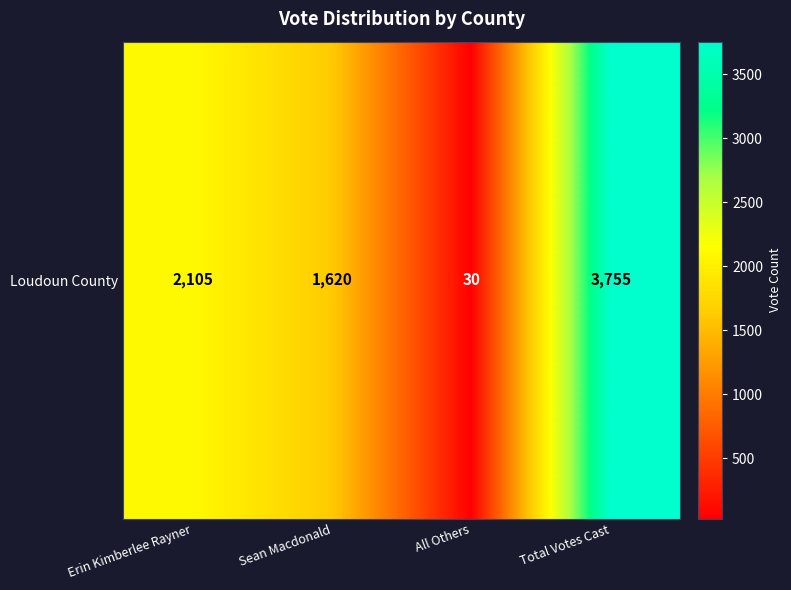

Is it true that the value at Erin Kimberlee Rayner is 2105?

True